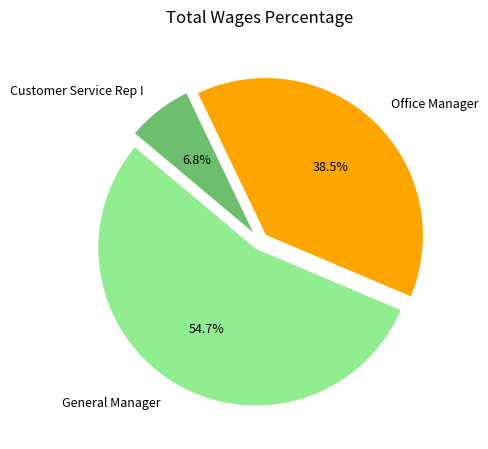

What percentage is the General Manager slice, to the nearest percent?

55%